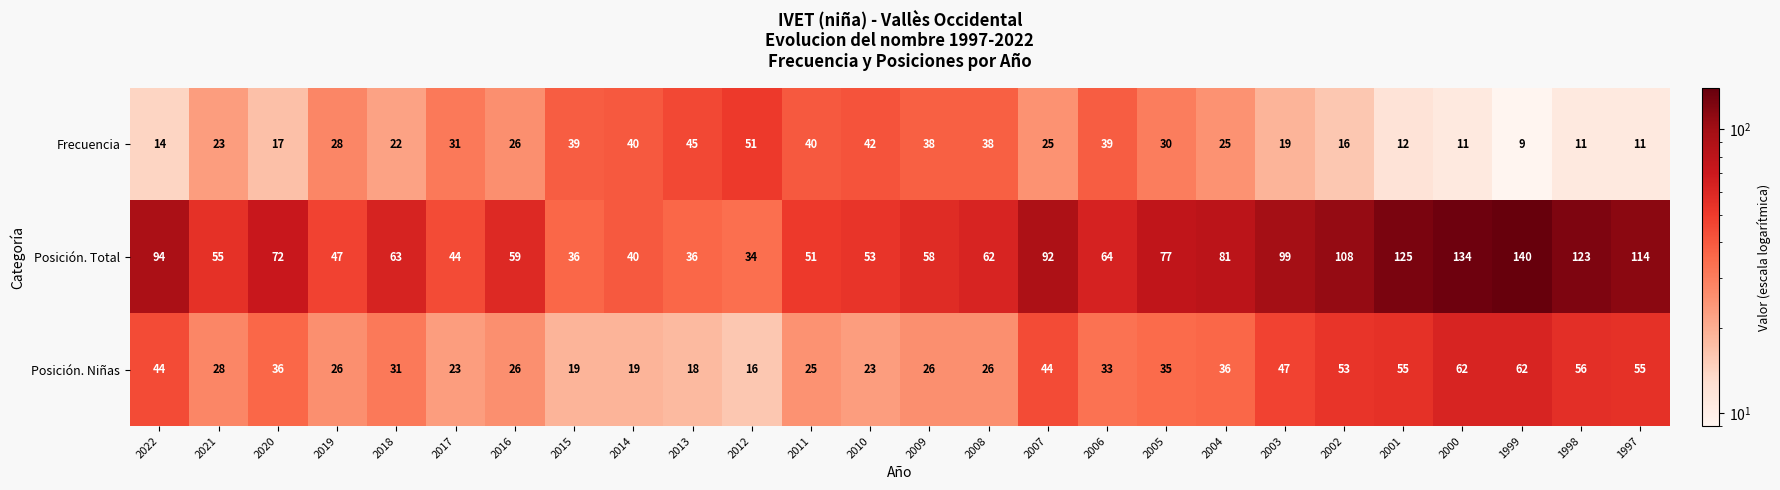

Is the value of Posición. Niñas at 2003 greater than the value of Frecuencia at 2014?

Yes